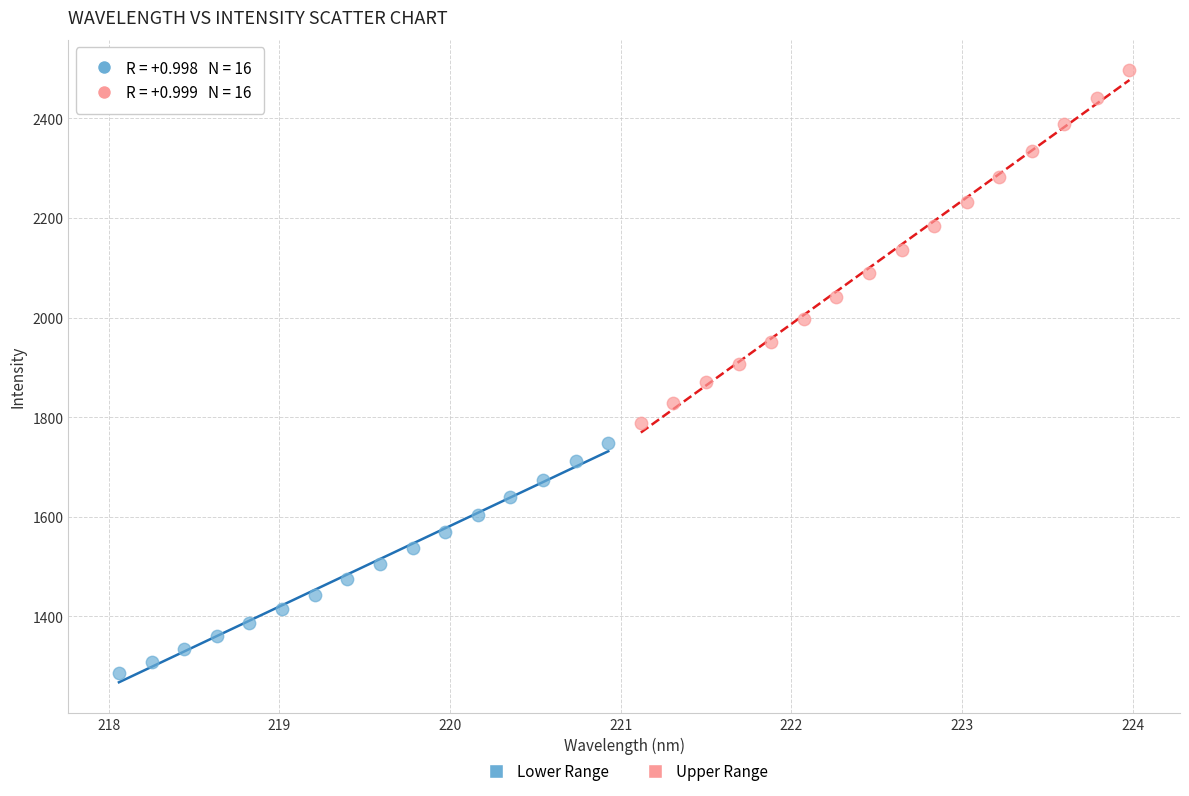

Which series has the widest spread of Y values?

Upper Range